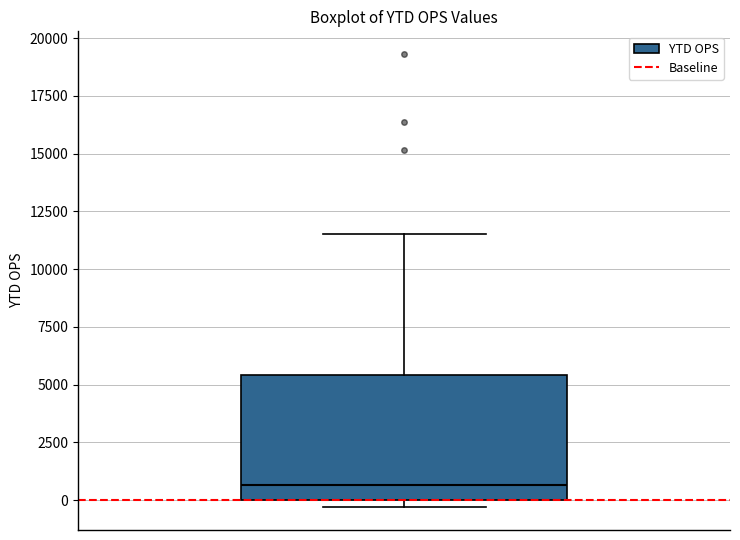

Read this box plot against the y-axis: the position of the median line, the range covered by the box, and the ends of both whiskers. The values are not printed on the chart, so give them approximately, as read against the axis.

median 500, box 0 to 5500, whiskers -500 to 11500